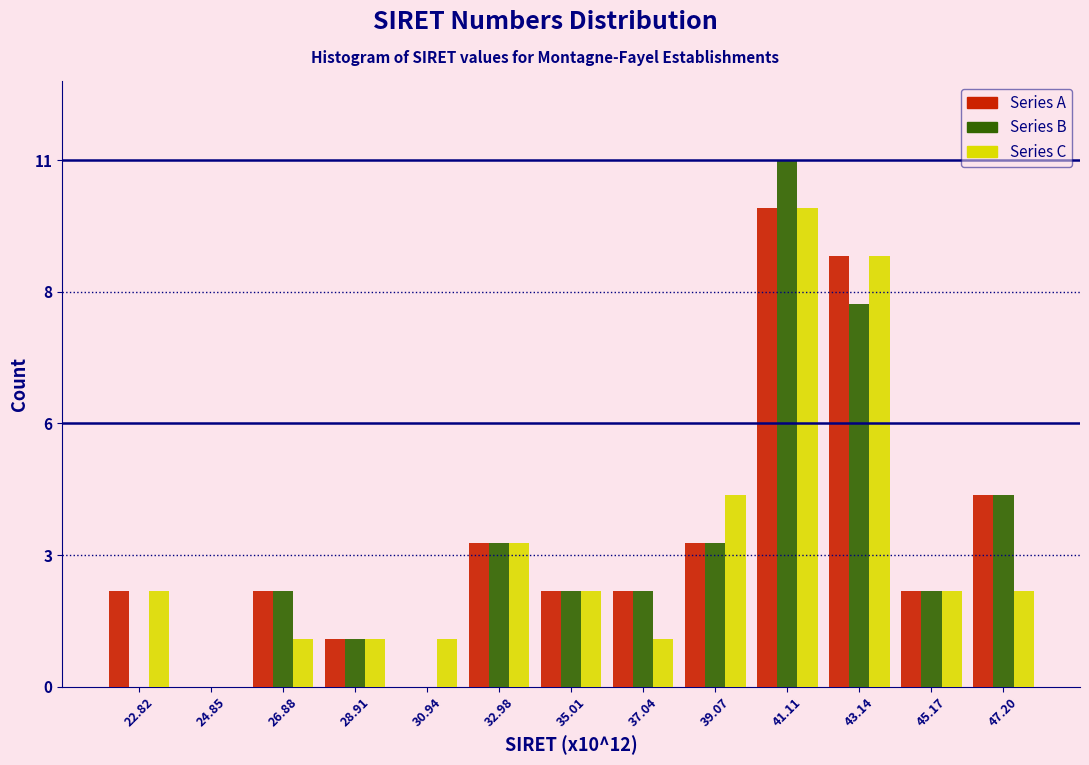

What are all the series names shown in the legend?

Series A, Series B, Series C